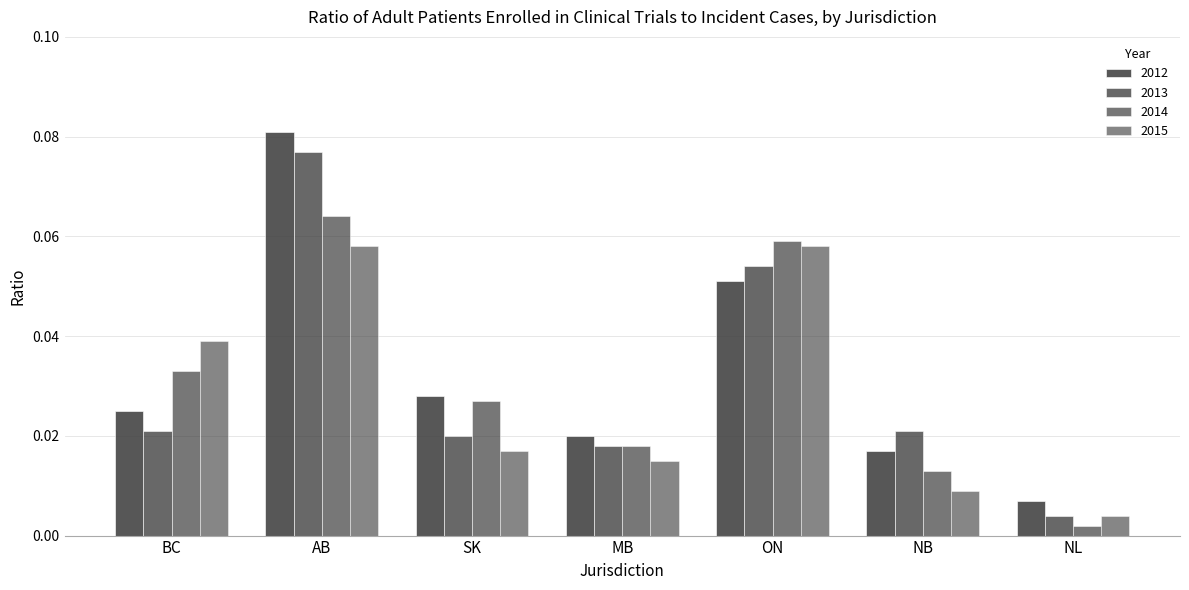

List the series in order of their peak value, highest first.

2012, 2013, 2014, 2015